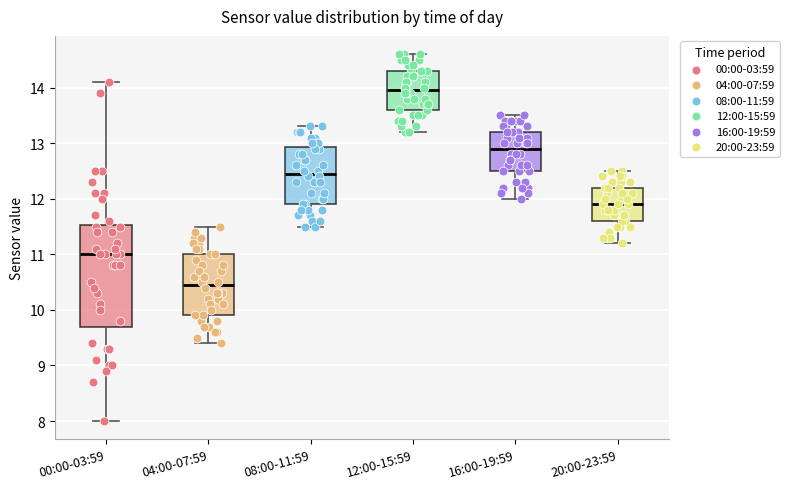

Which box is the tallest, from its lower edge to its upper edge?

00:00-03:59